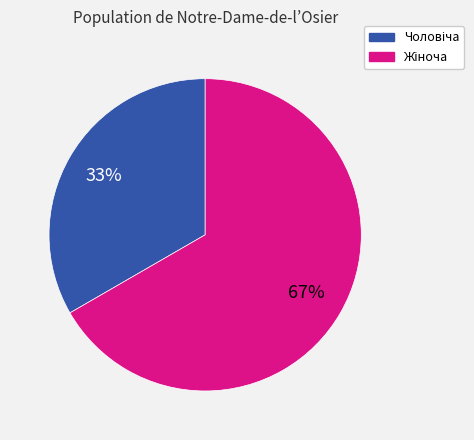

Is there any slice that represents more than half of the pie?

Yes